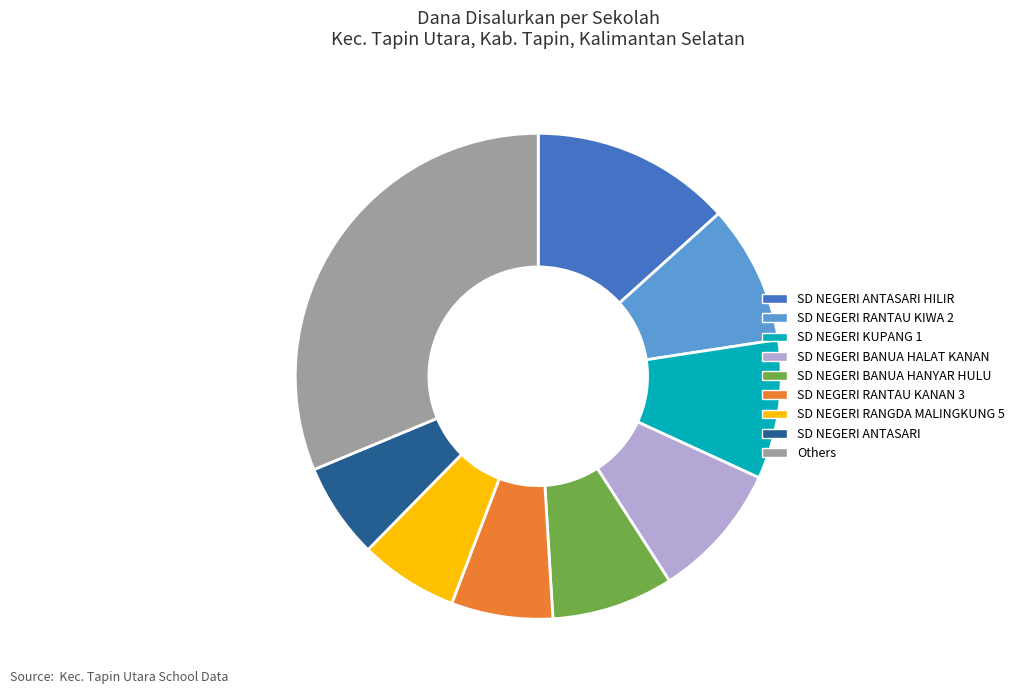

Do SD NEGERI BANUA HANYAR HULU and SD NEGERI BANUA HALAT KANAN together represent more than half of the pie?

No